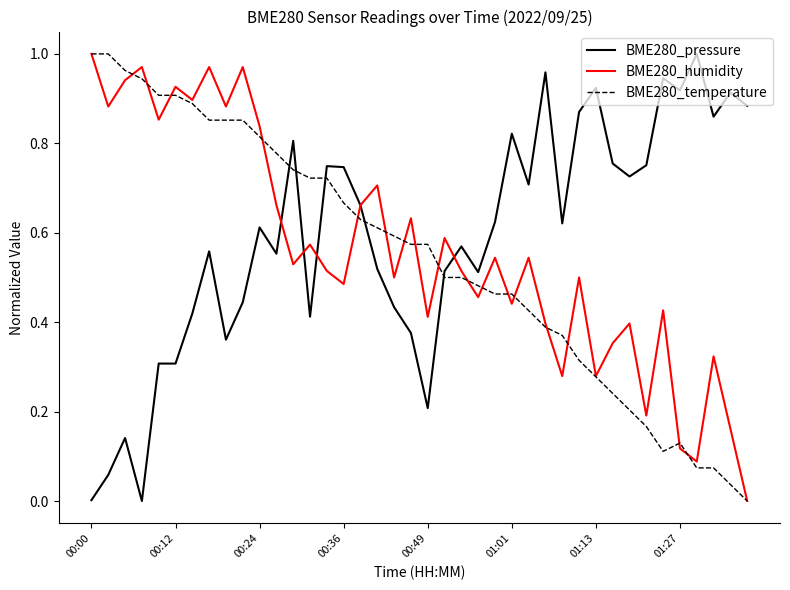

After their last crossing, which series has the higher values: BME280_temperature or BME280_pressure?

BME280_pressure